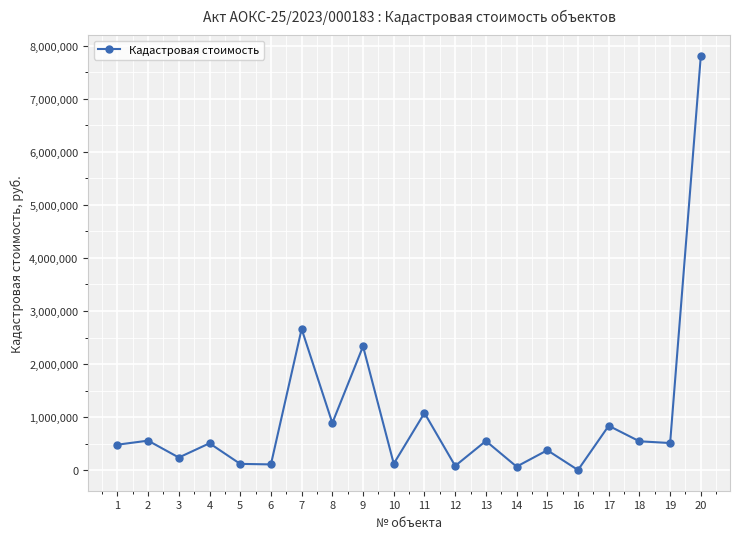

Where does the data first go above 512796?

2